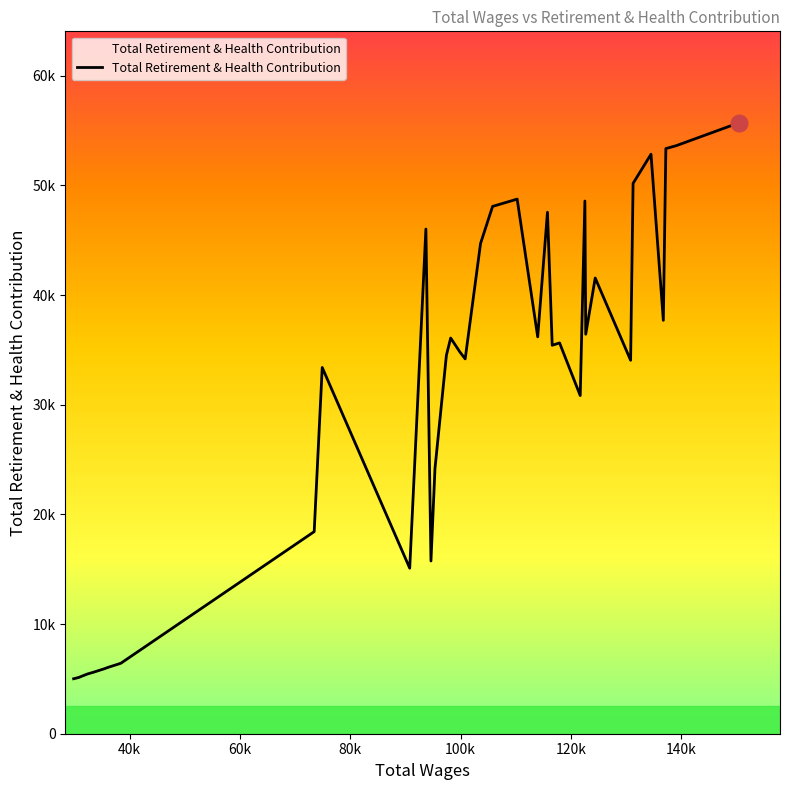

Does the chart have visible grid lines?

No